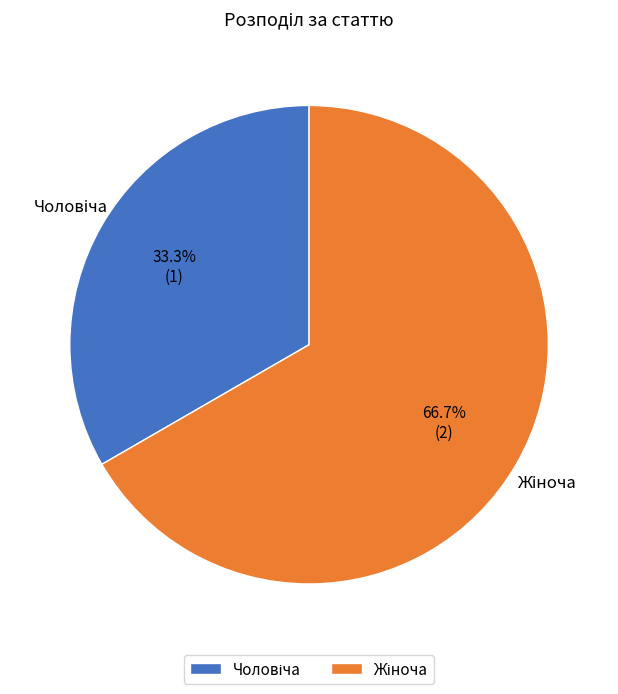

Is there any slice that represents more than half of the pie?

Yes